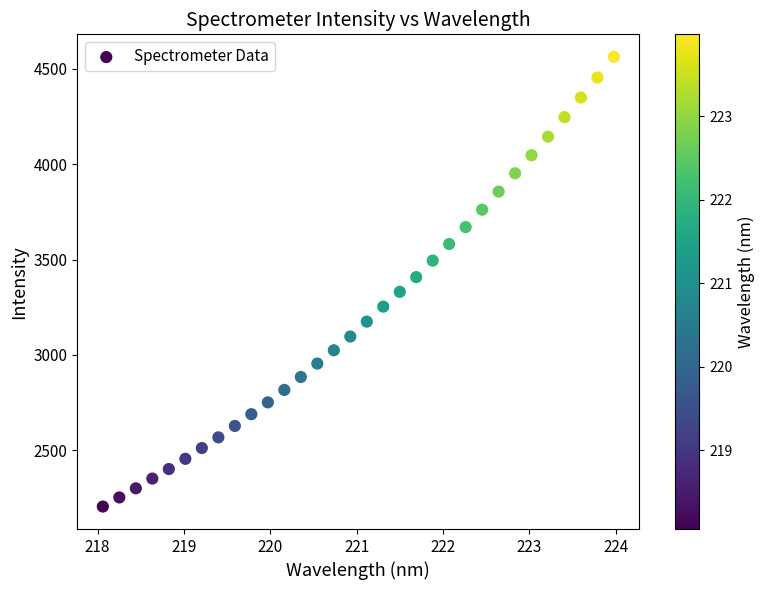

What is the range of Y values (max minus min)?

2358.7